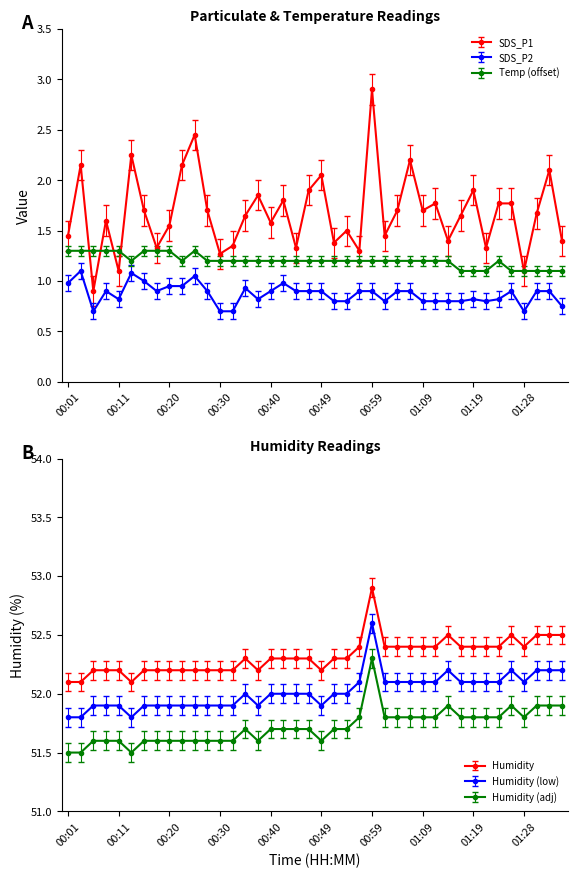

Read the SDS_P1 value at 00:45.

1.3